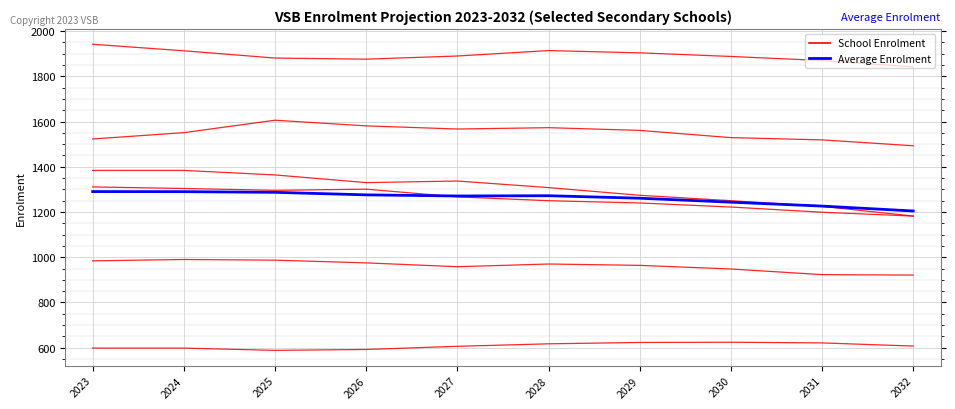

Is this an area chart (filled region under the line)?

No